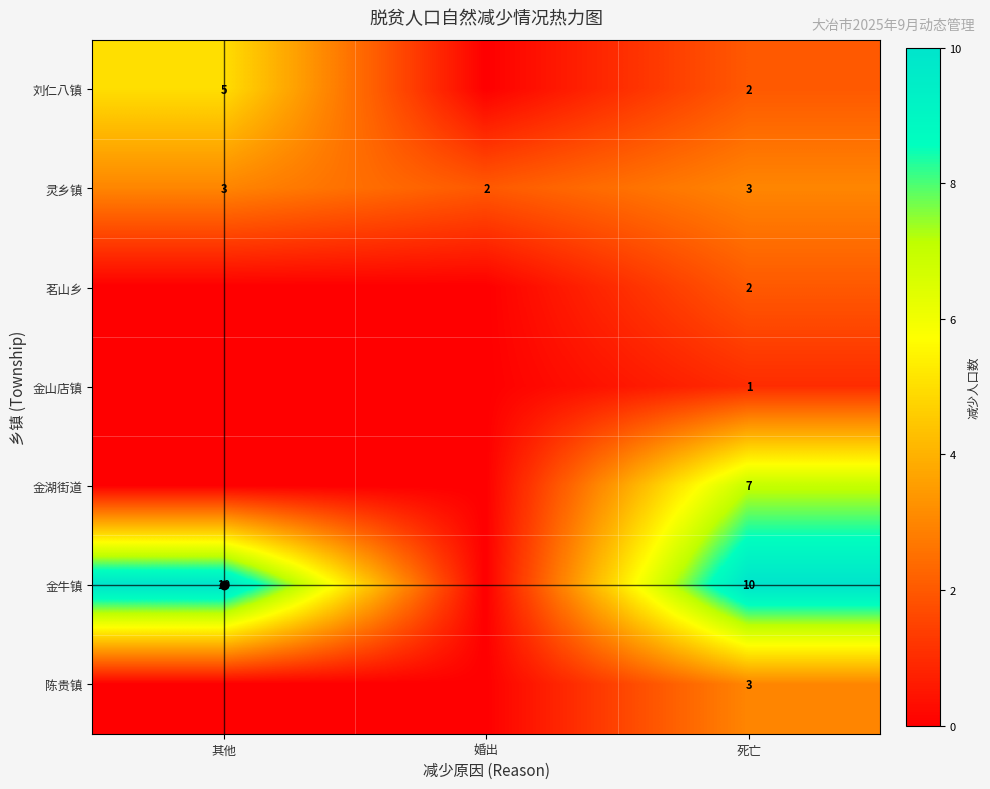

Which series has the largest range (max minus min)?

row_5